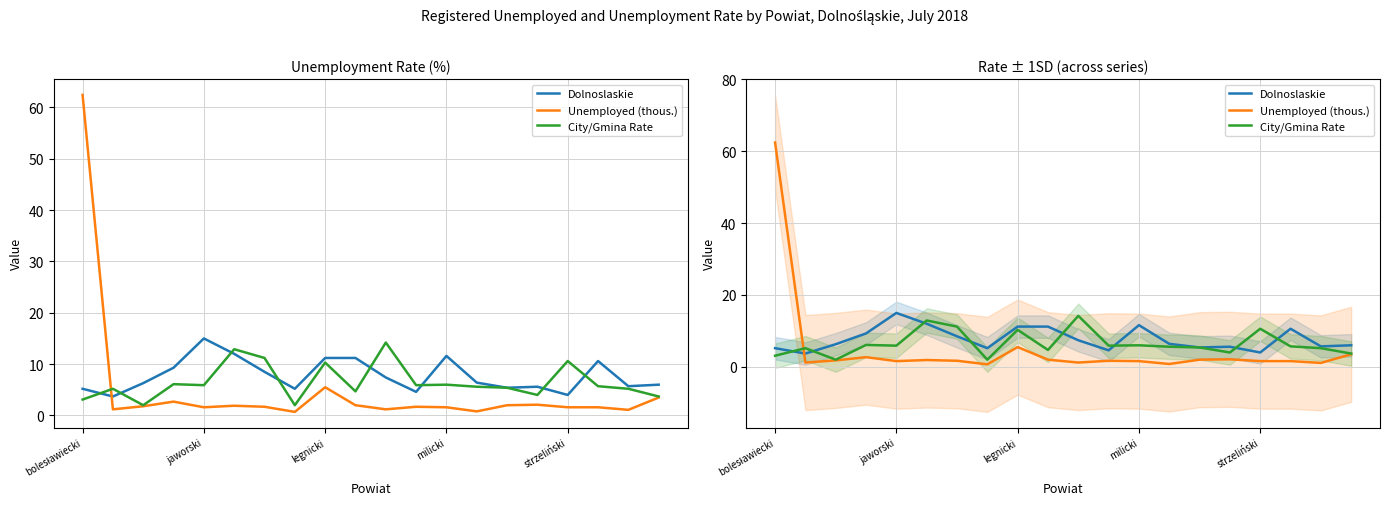

What is the lowest value of the Dolnoslaskie series?

3.7